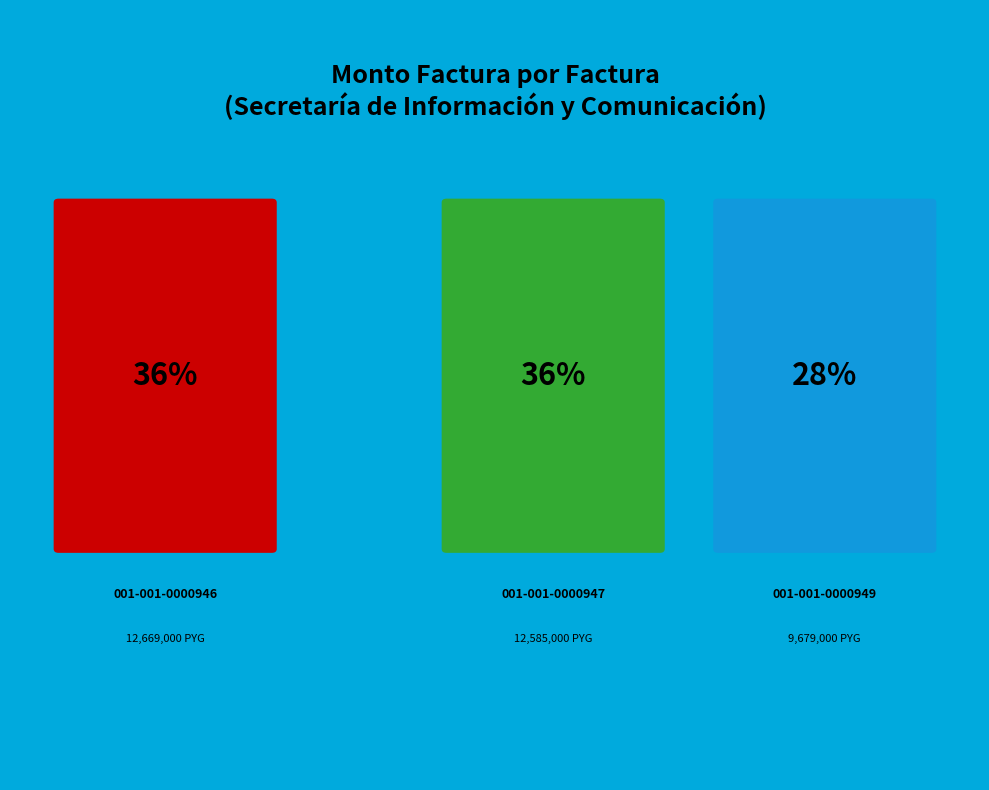

The 001-001-0000946 slice represents 36% of the pie. True or false?

True